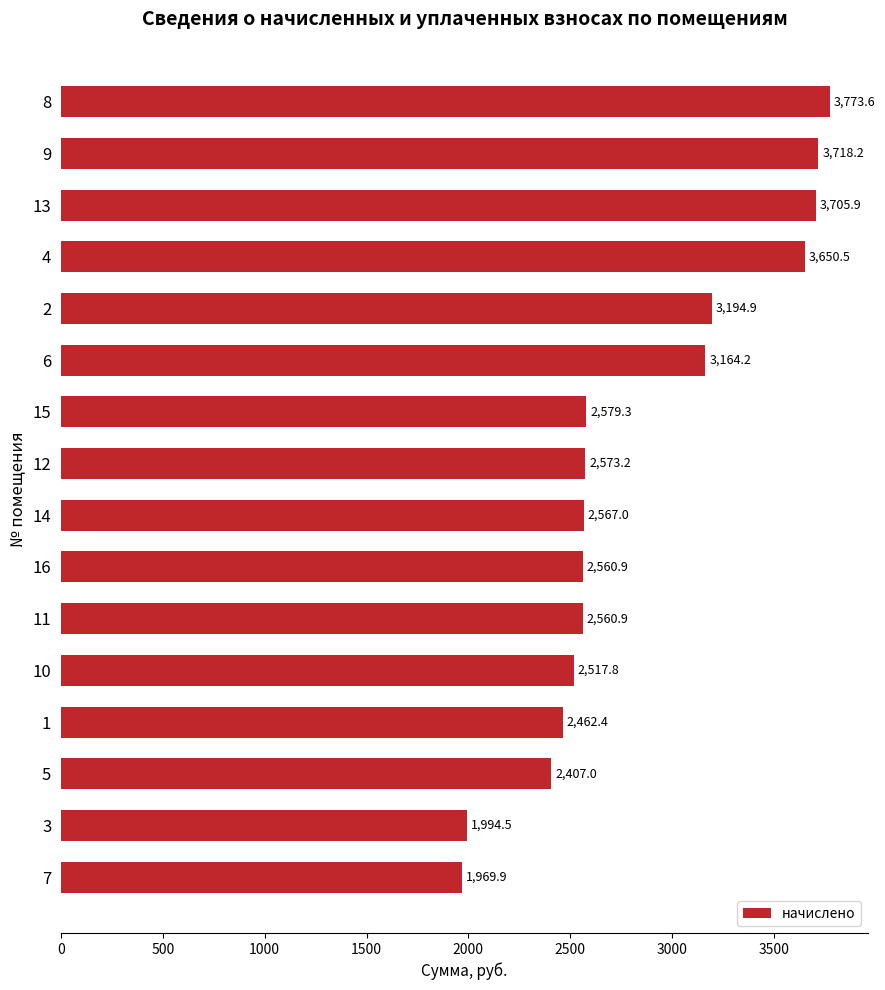

Approximately how many times larger is the value at 6 compared to 2?

1.0